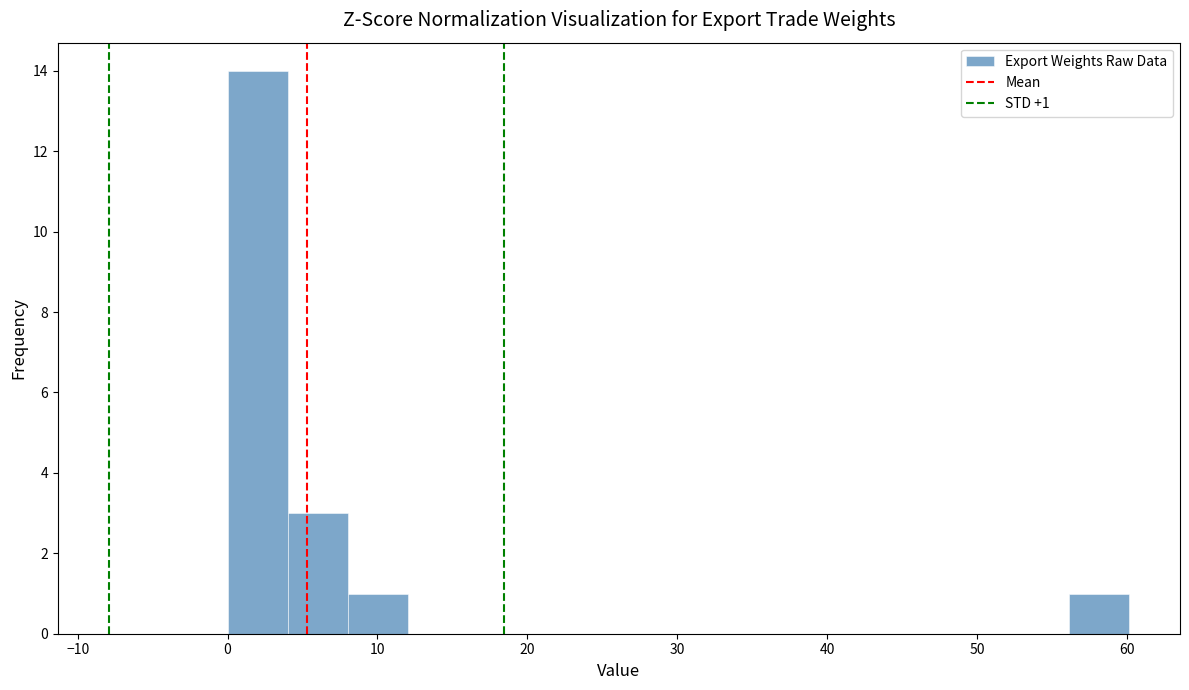

Which range on the x-axis has the tallest bar?

0 to 4